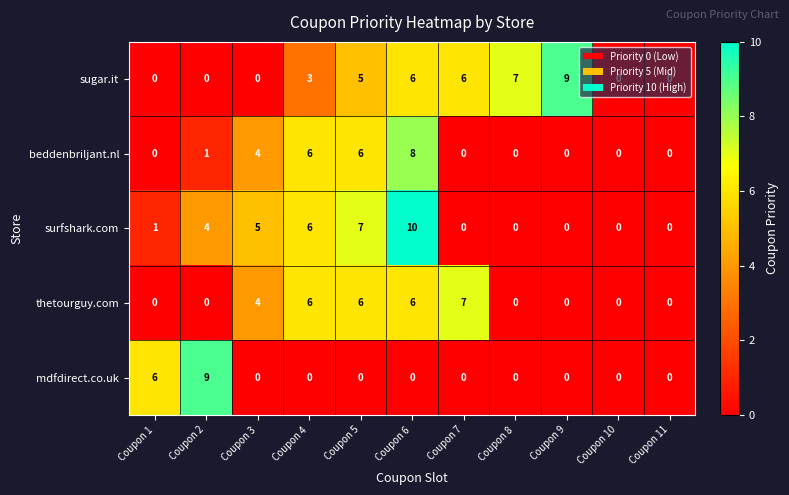

What is the maximum value for sugar.it?

9